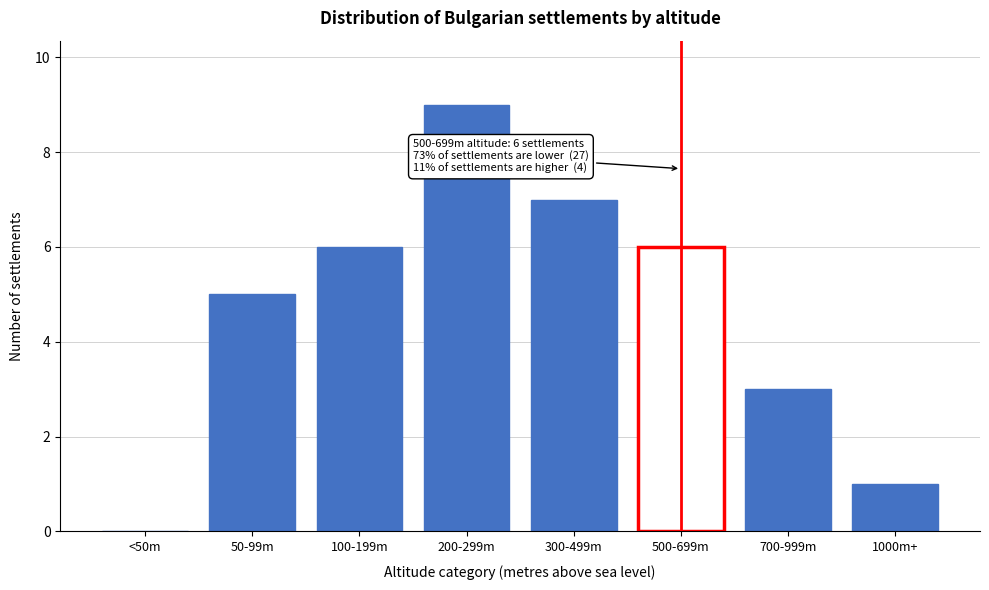

Reading left to right, transcribe all the data shown in this chart.

<50m=0	50-99m=5	100-199m=6	200-299m=9	300-499m=7	500-699m=6	700-999m=3	1000m+=1